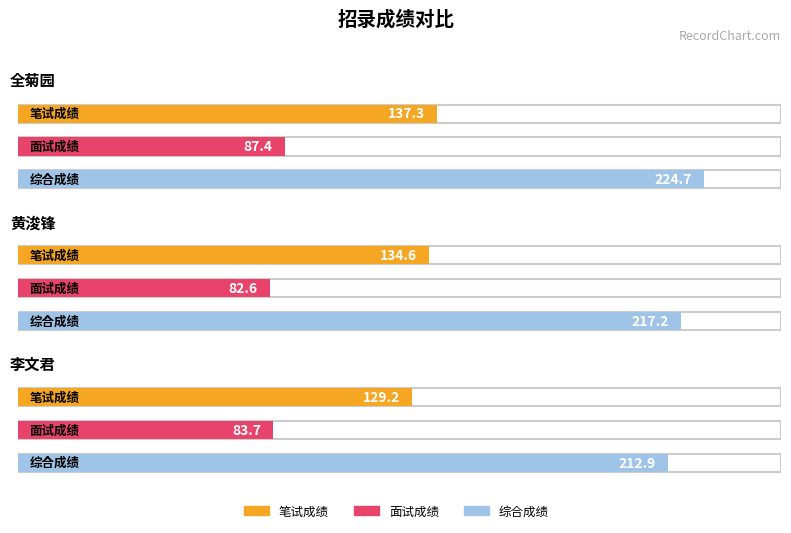

Count the number of data series in this chart.

3